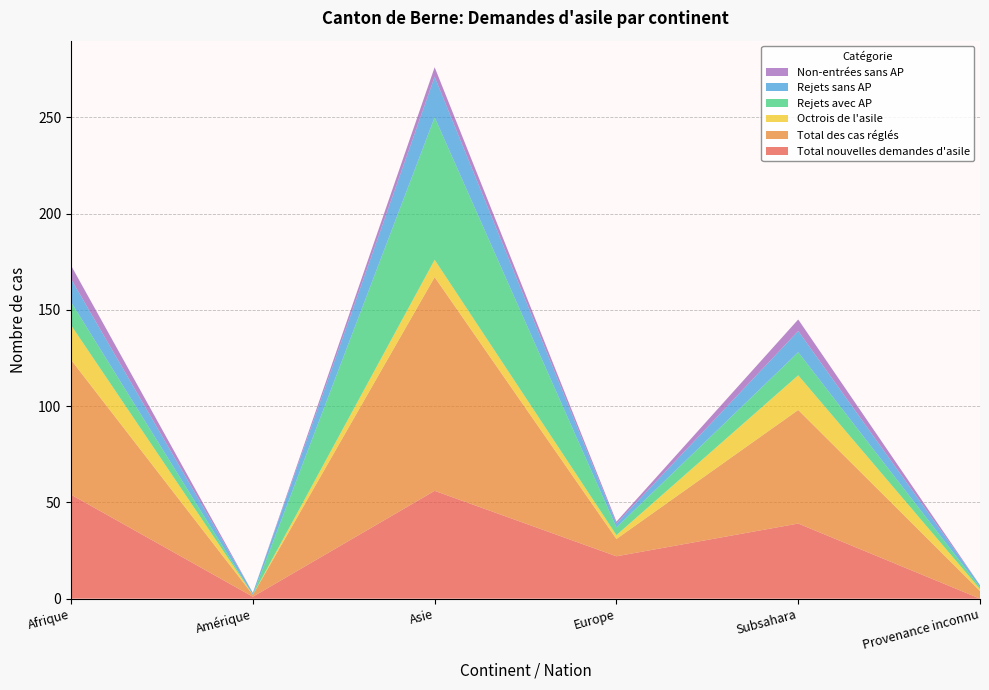

Reading left to right, list all the values displayed in this chart.

Total nouvelles demandes d'asile: 54	1	56	22	39	0
Total des cas réglés: 70	1	111	9	59	4
Octrois de l'asile: 18	0	9	2	18	1
Rejets avec AP: 12	0	74	4	12	1
Rejets sans AP: 12	1	21	2	11	1
Non-entrées sans AP: 7	0	5	1	6	0